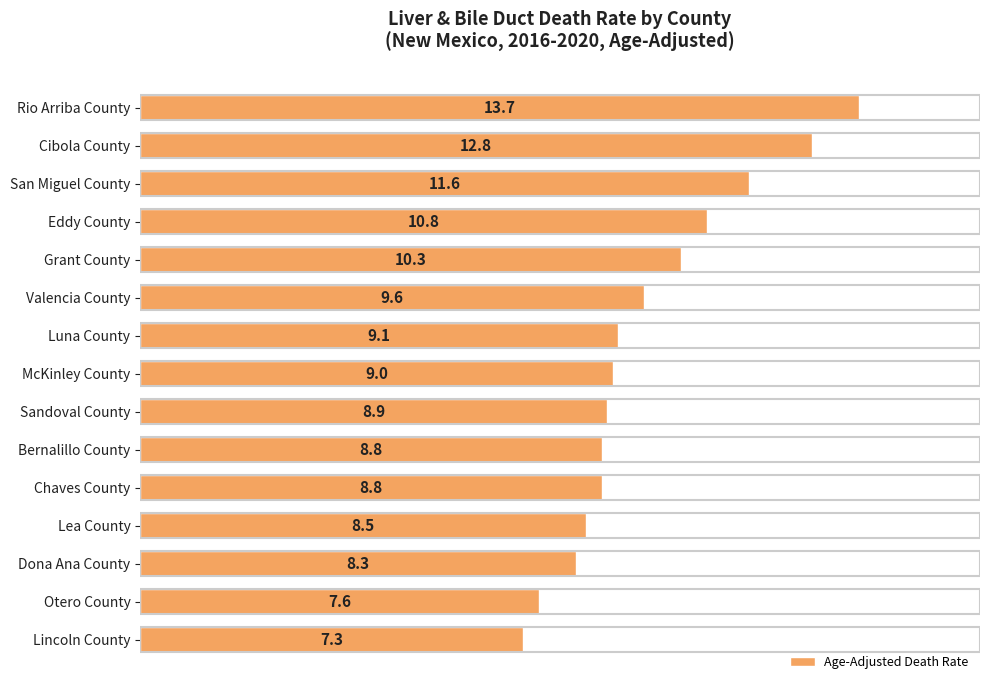

How many values are below 9?

7